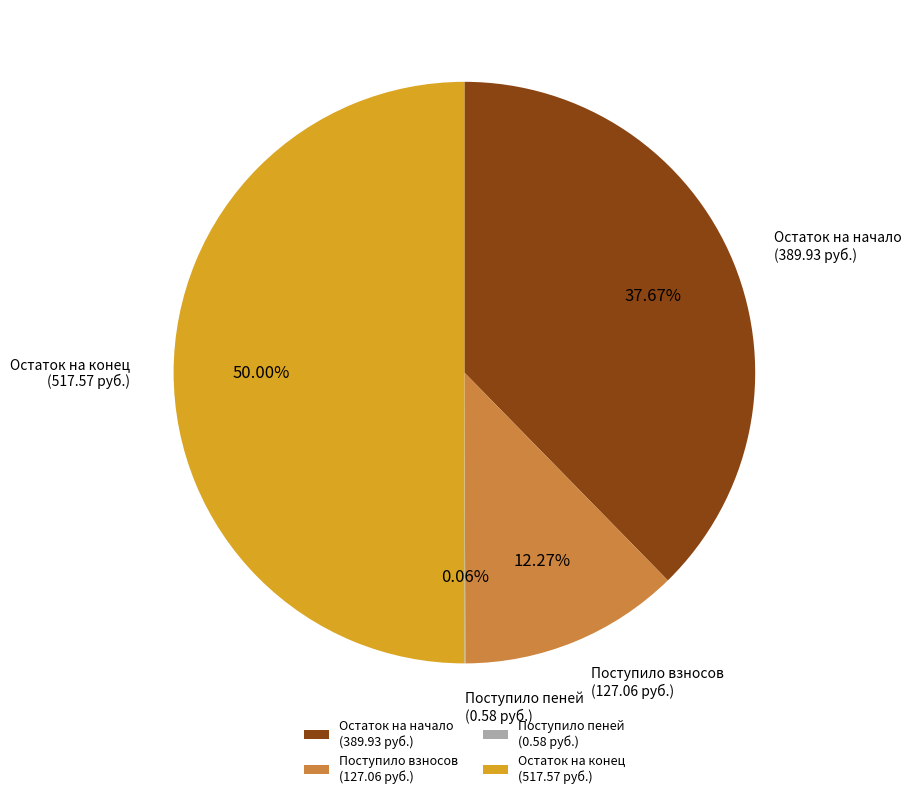

To the nearest percent, what is the average slice percentage?

25%